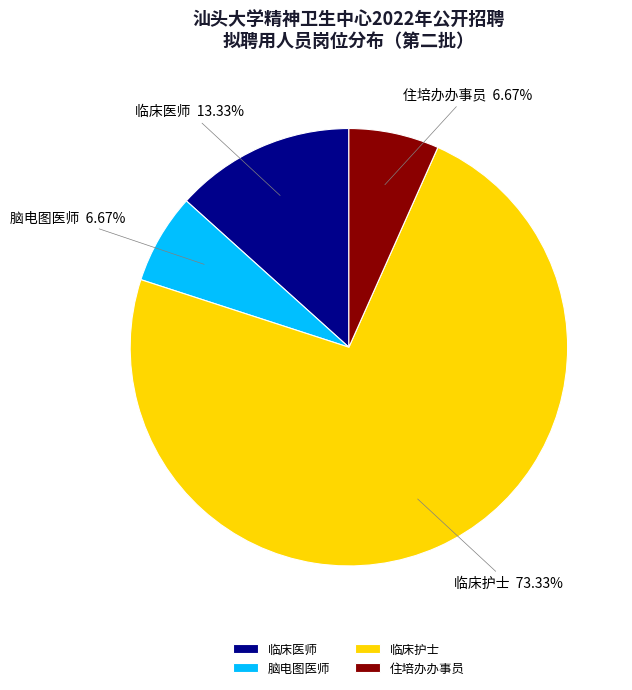

What is the largest slice in the pie chart?

临床护士